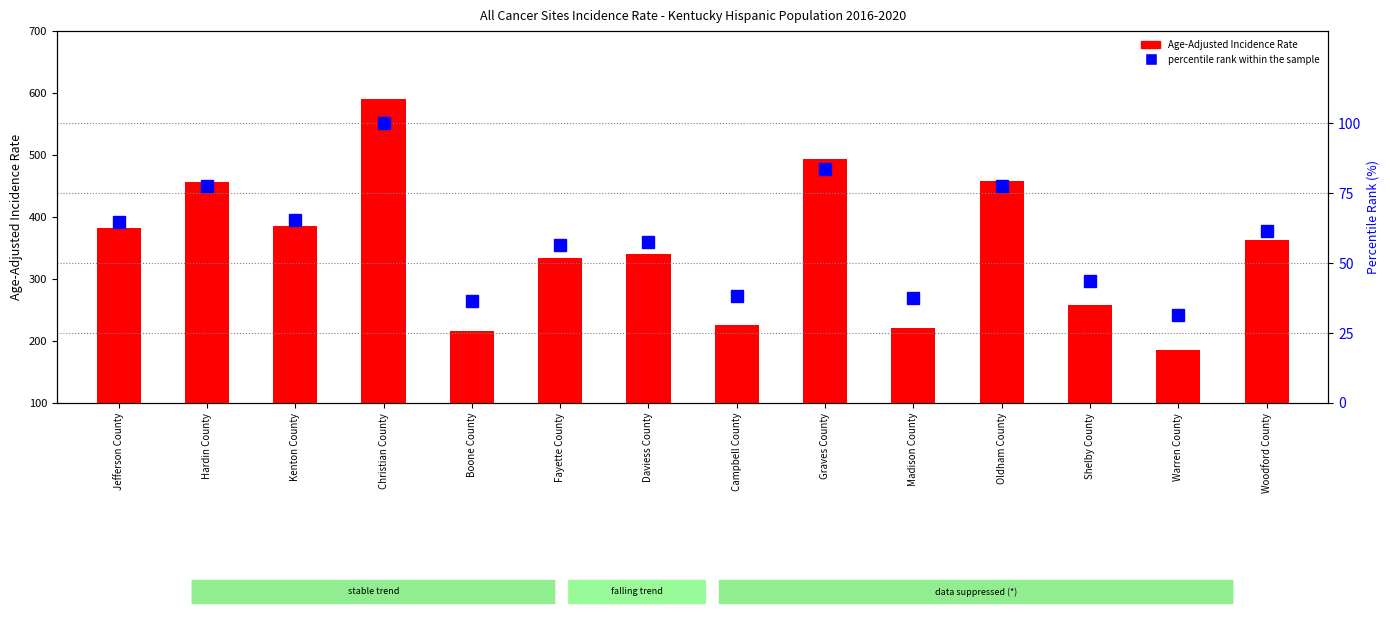

Between Fayette County and Woodford County, which is larger?

Woodford County